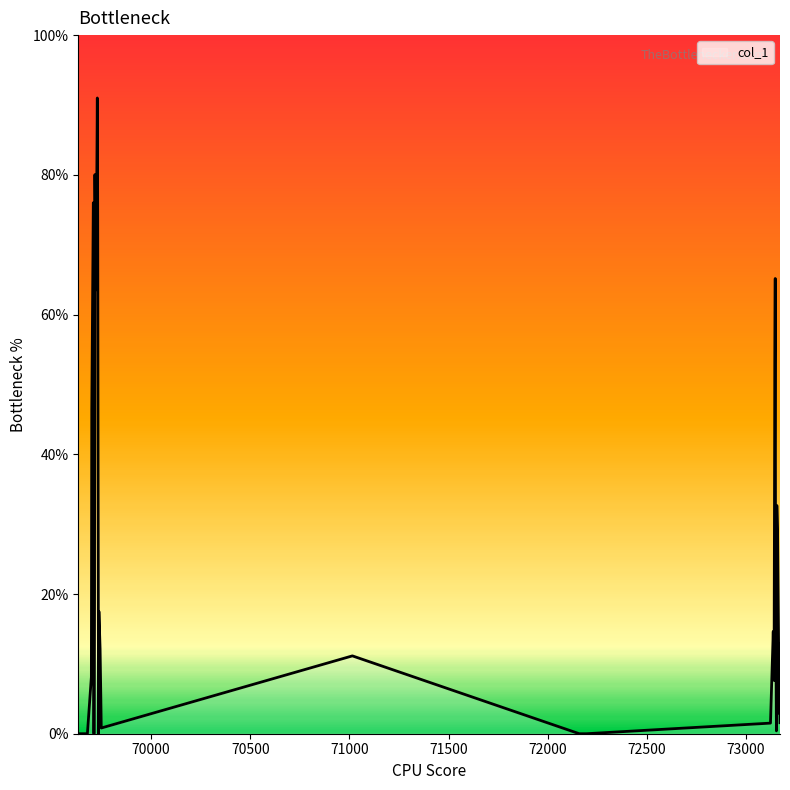

True or false: the data has more than 2 interior local peaks.

True